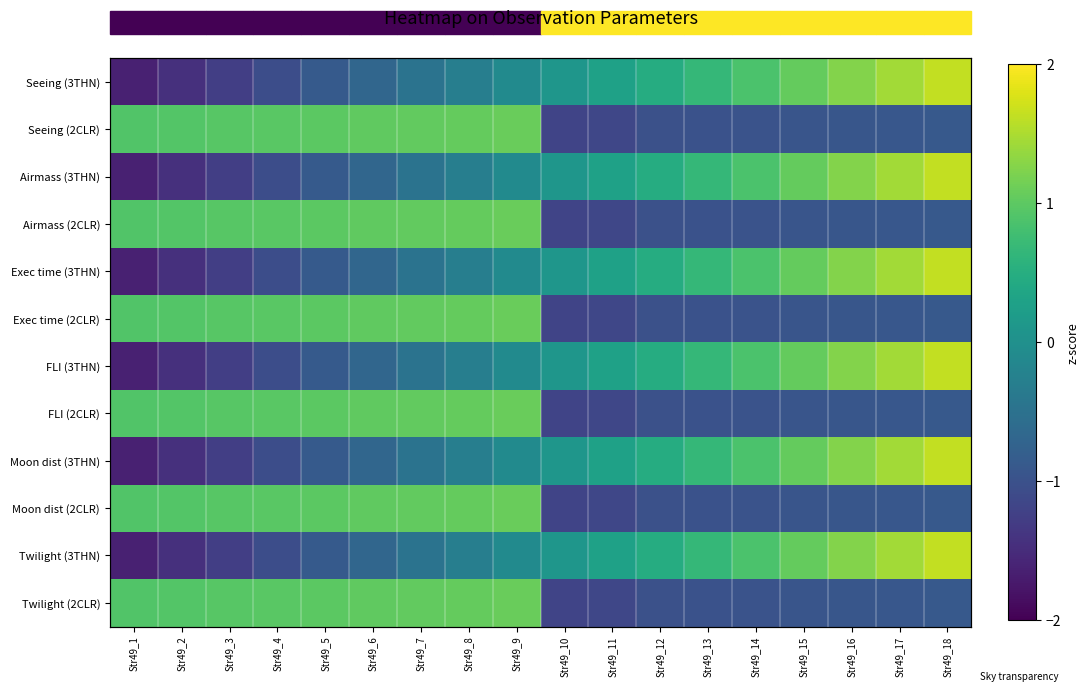

Rank the categories by Exec time (3THN) value from lowest to highest.

Str49_1, Str49_2, Str49_3, Str49_4, Str49_5, Str49_6, Str49_7, Str49_8, Str49_9, Str49_10, Str49_11, Str49_12, Str49_13, Str49_14, Str49_15, Str49_16, Str49_17, Str49_18